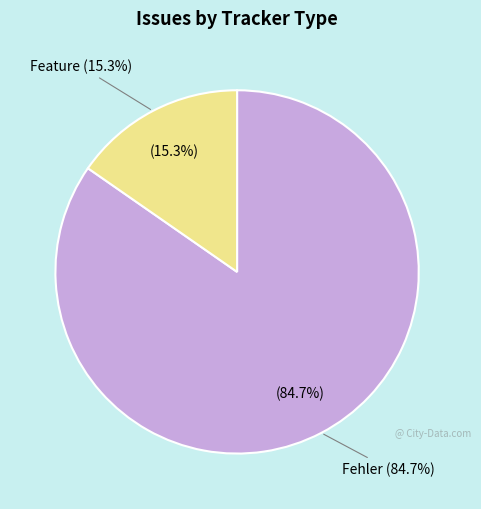

Count the number of slices in the pie.

2